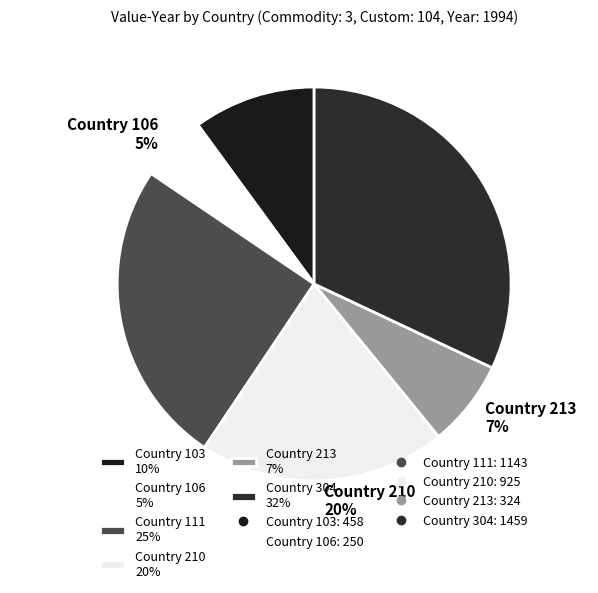

To the nearest percent, what is the difference between the largest and smallest slice percentages?

27%